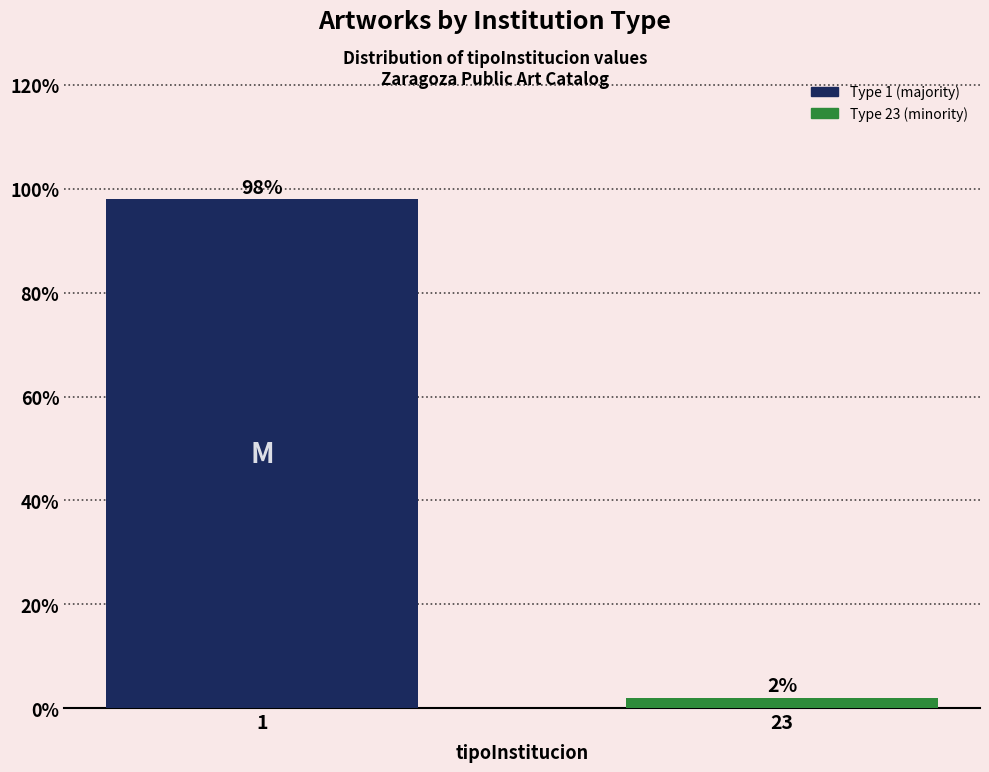

Reading left to right, transcribe all the data shown in this chart.

1=98	23=2